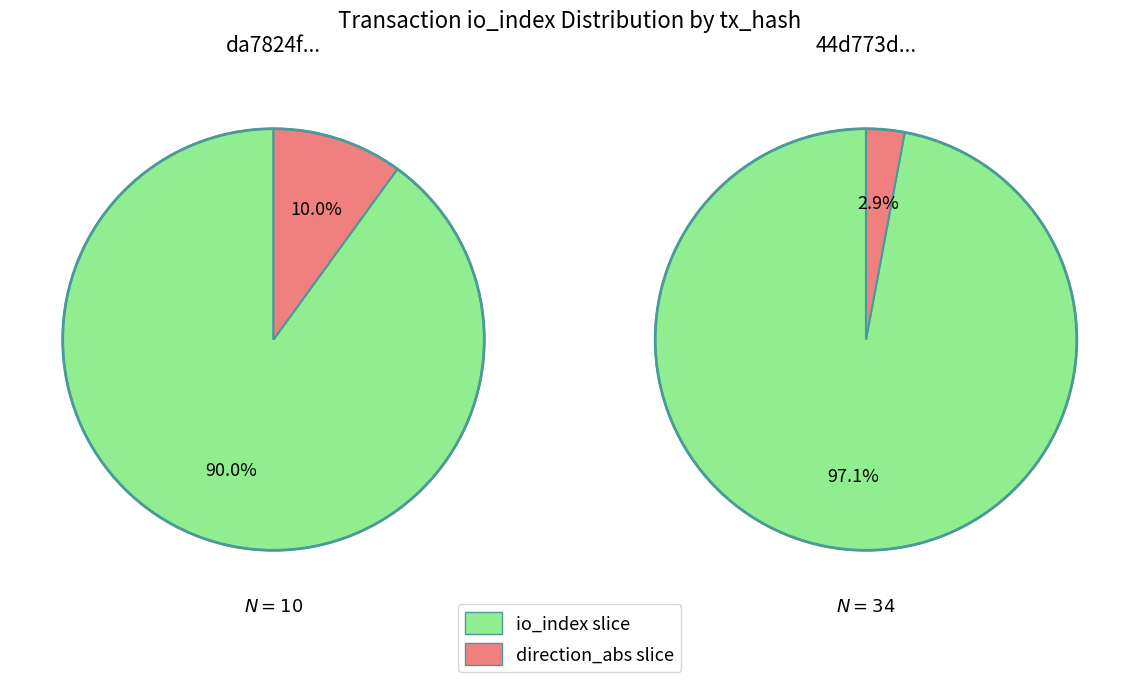

How many slices are in this pie chart?

2